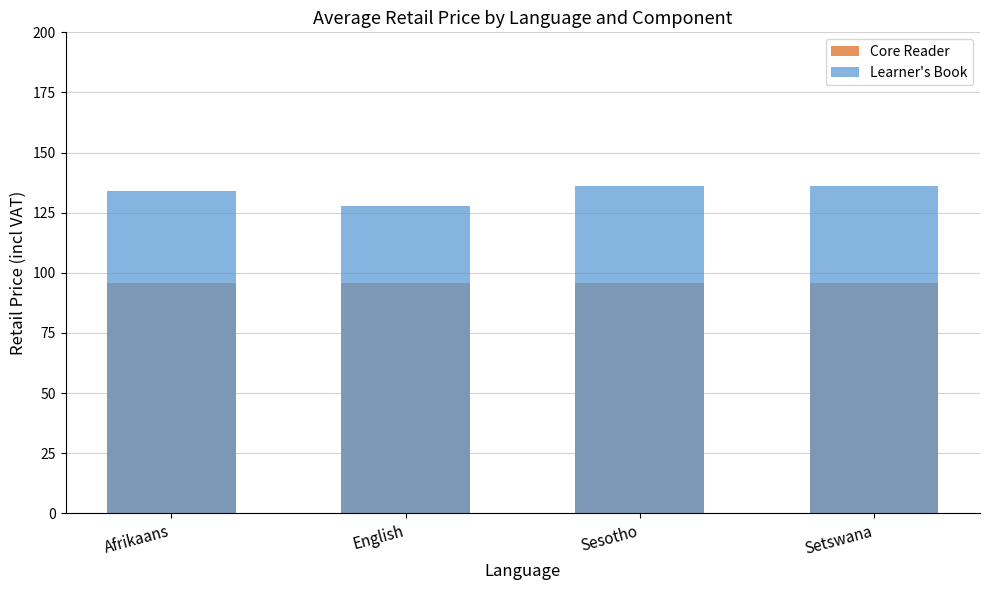

What is the label of the 3rd bar from the right?

English